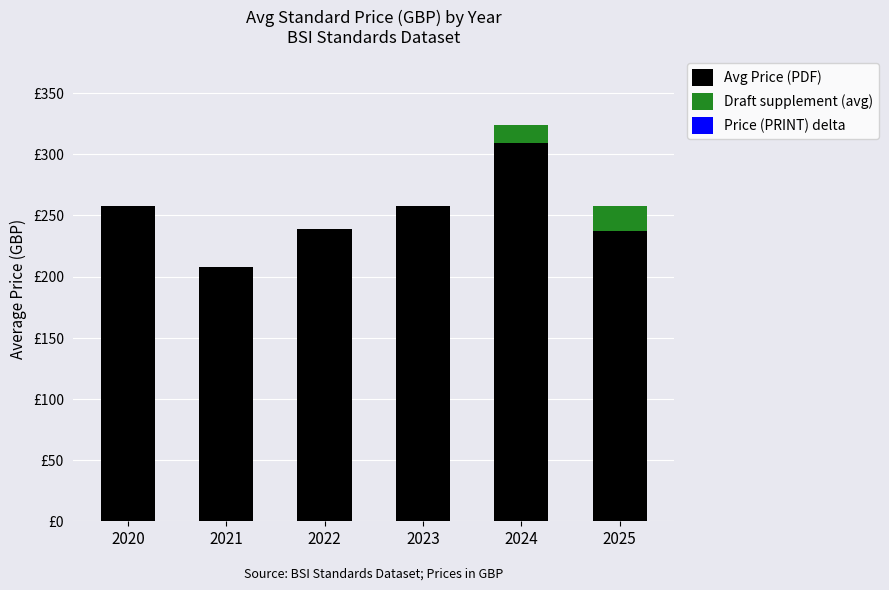

Which series has the largest range (max minus min)?

Avg Price (PDF)